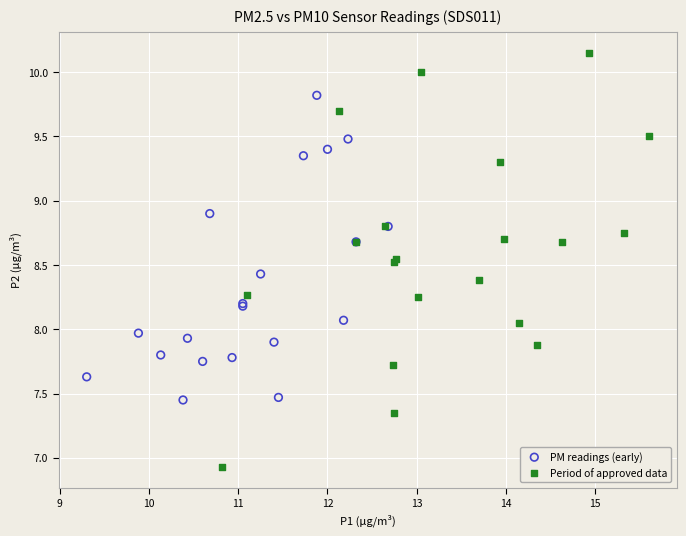

What are all the series names shown in the legend?

PM readings (early), Period of approved data